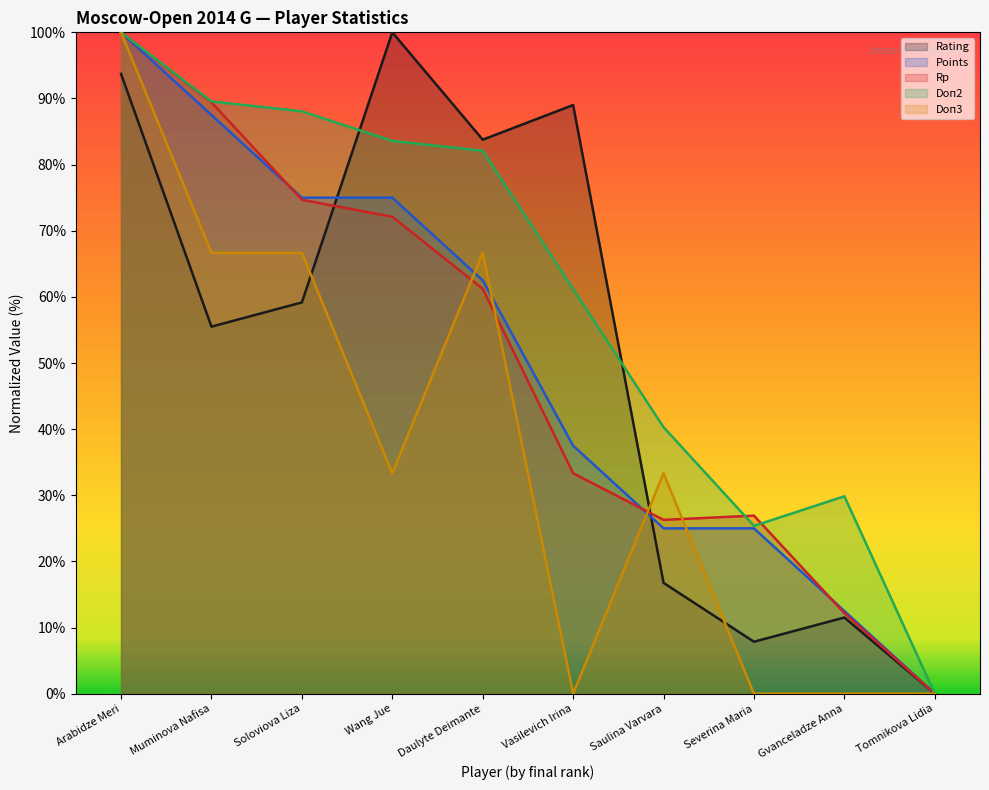

What is the average value of the Rp series?

0.5